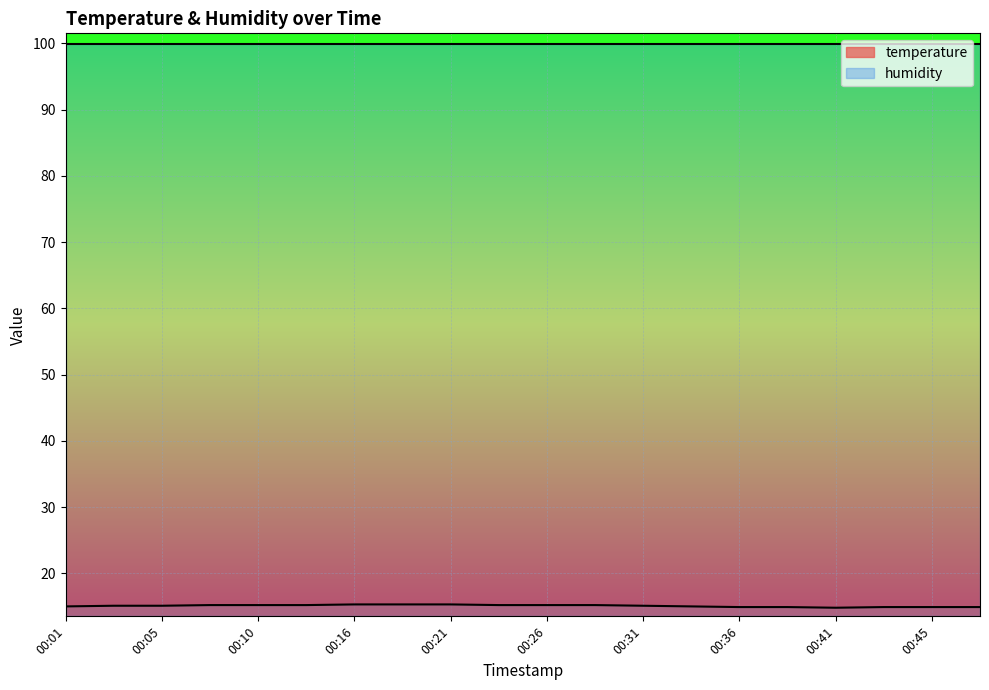

How many distinct data groups are displayed?

2